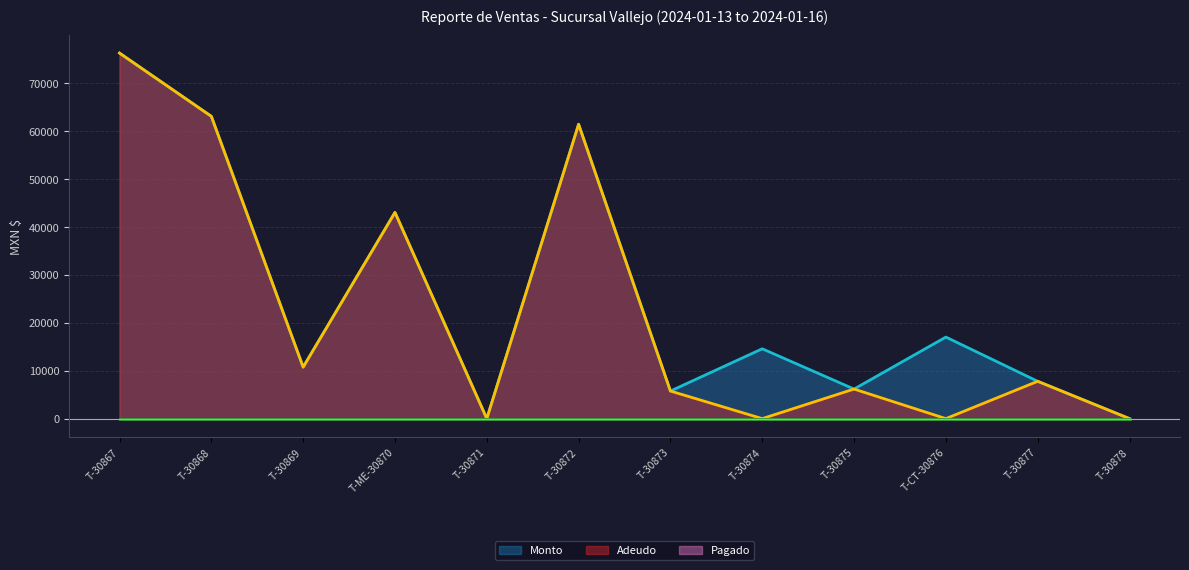

At which category is the sum across all series the highest?

T-30867